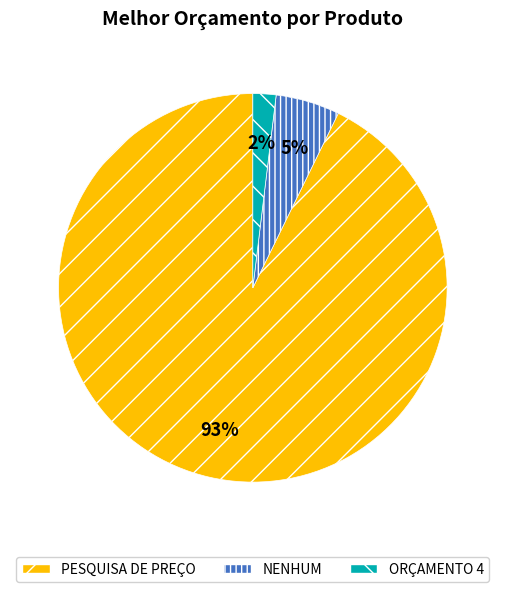

To the nearest percent, what is the average slice percentage?

33%